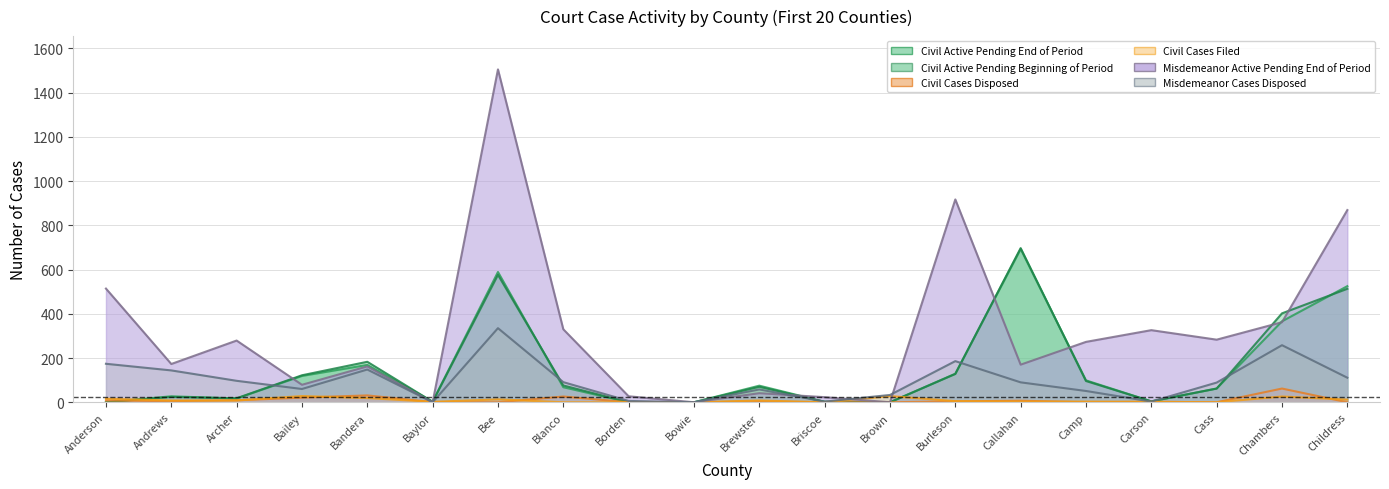

How many lines are shown in the chart?

6